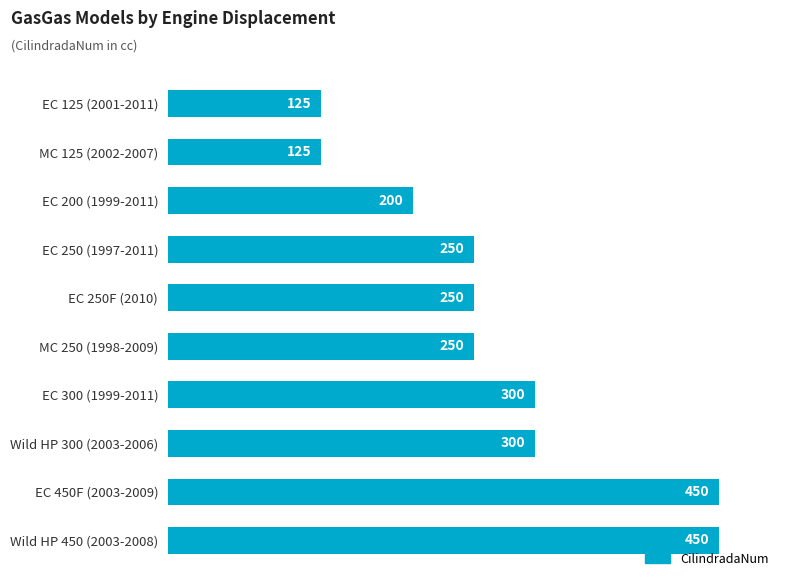

What is the difference between the maximum and minimum values?

325